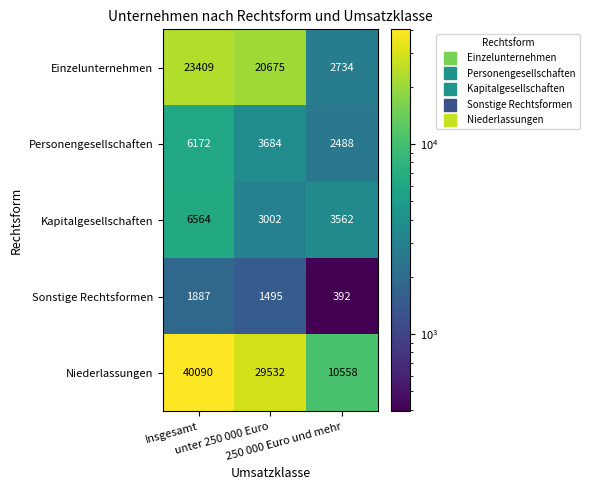

Which series has the largest total across all categories?

Niederlassungen